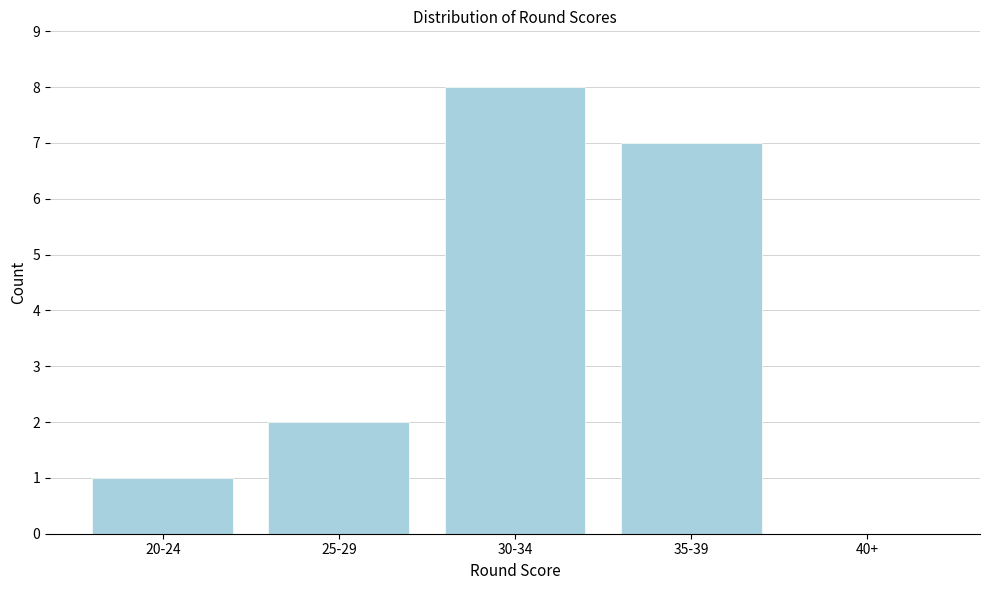

Reading left to right, list all the values displayed in this chart.

20-24=1	25-29=2	30-34=8	35-39=7	40+=0